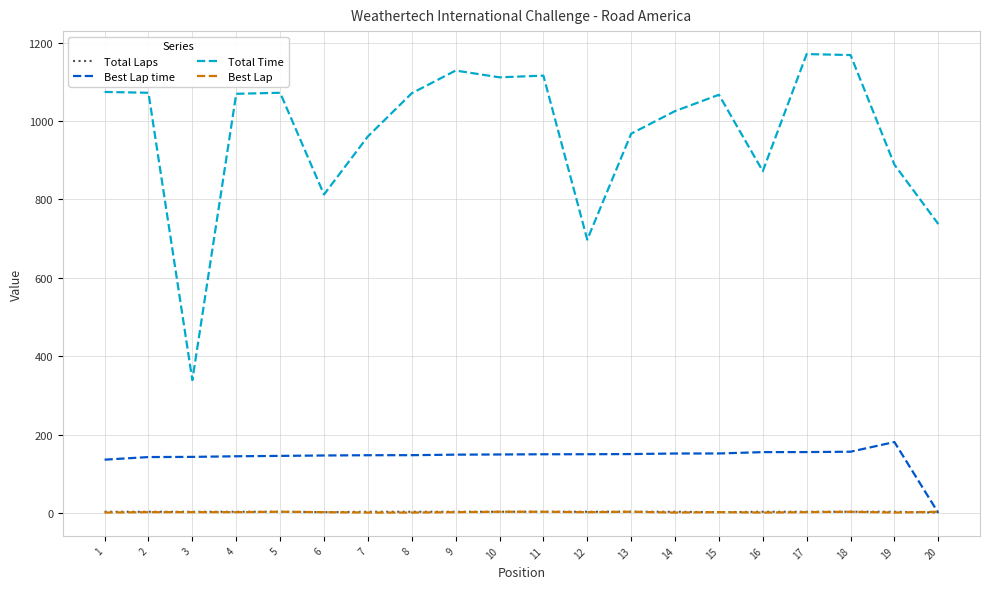

What is the difference between the Best Lap time values at 15 and 7?

4.5